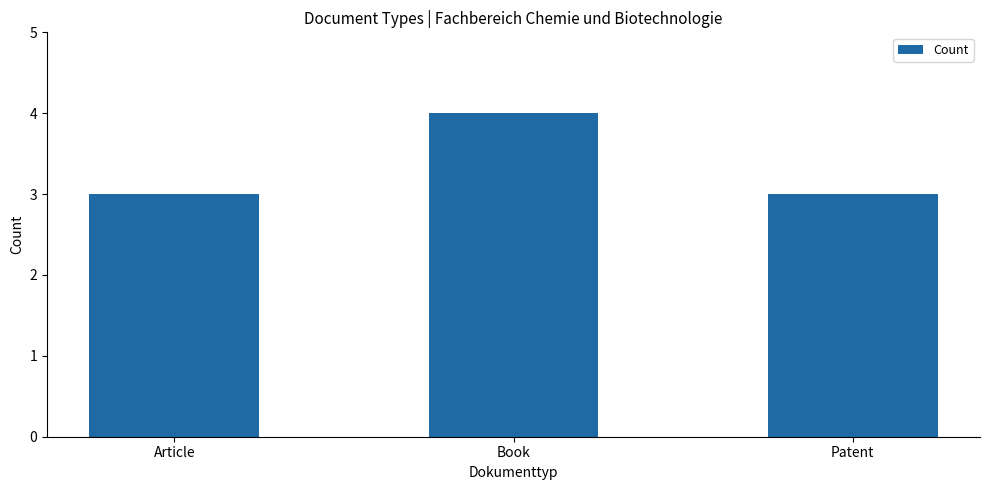

The value at Patent is 3. True or false?

True